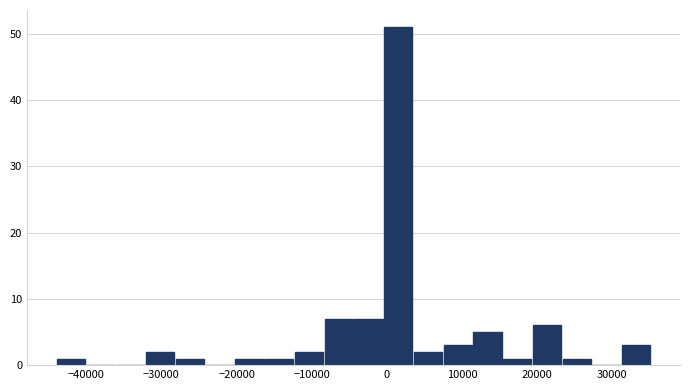

Around what value on the x-axis is the tallest bar? Give the approximate position of its centre, as read against the axis.

2000